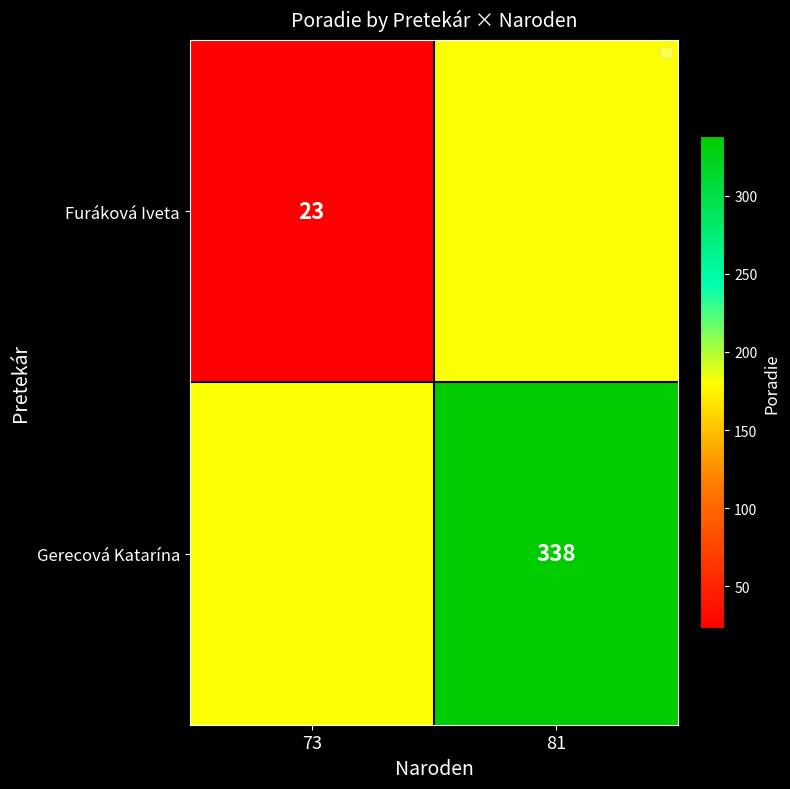

True or false: Furáková Iveta has a value of 36.2 at 73.

False